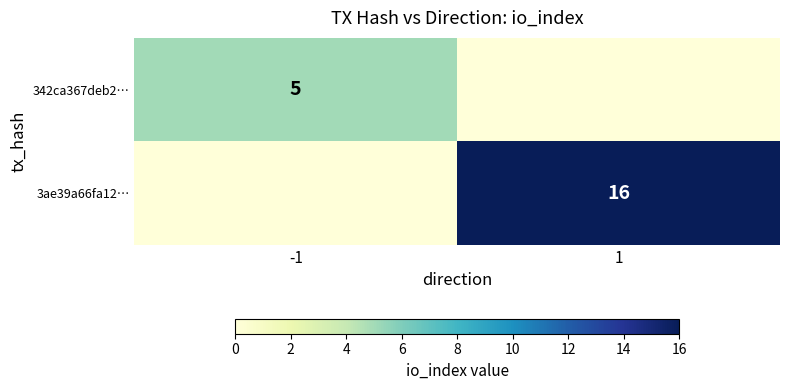

The value of 3ae39a66fa12… at 1 is 16. True or false?

True